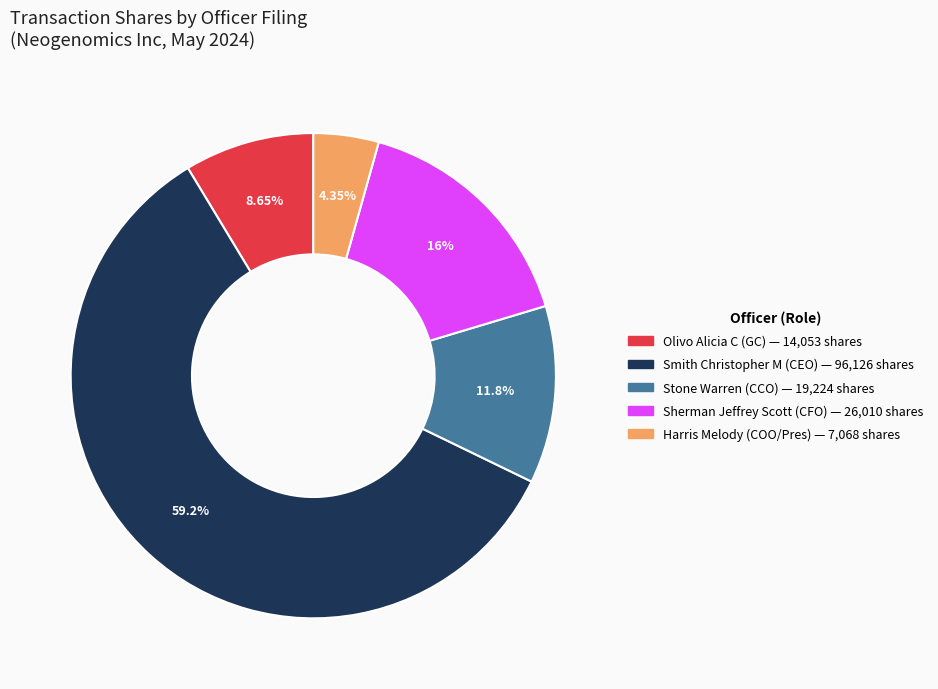

Is there any slice that represents more than half of the pie?

Yes